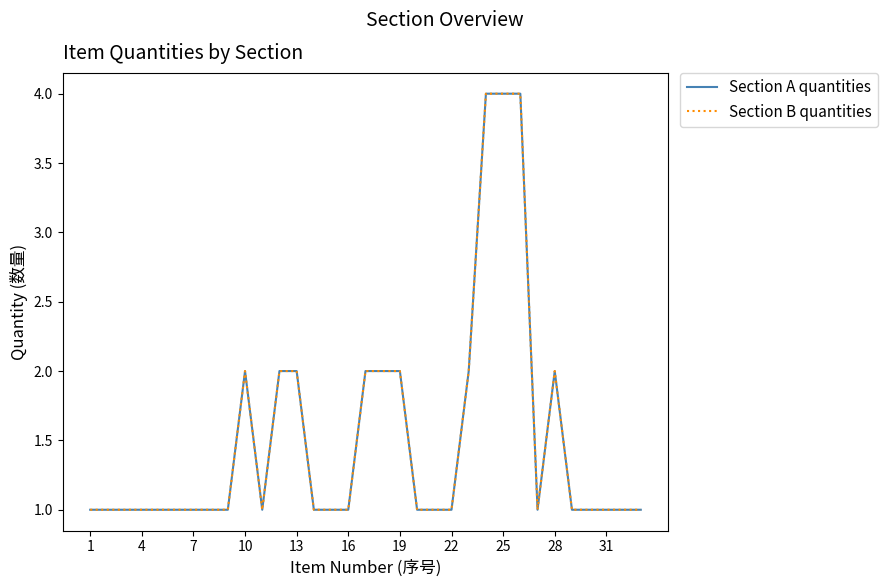

Is this an area chart (filled region under the line)?

No